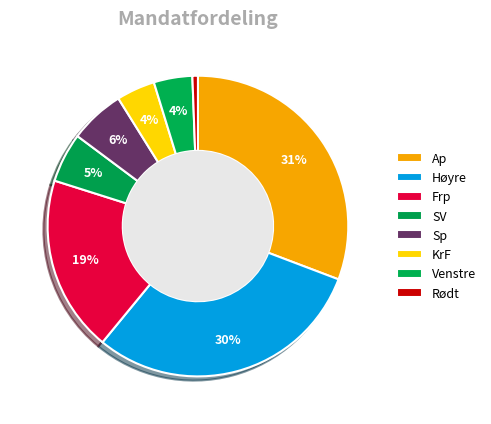

The Frp slice represents 31% of the pie. True or false?

False